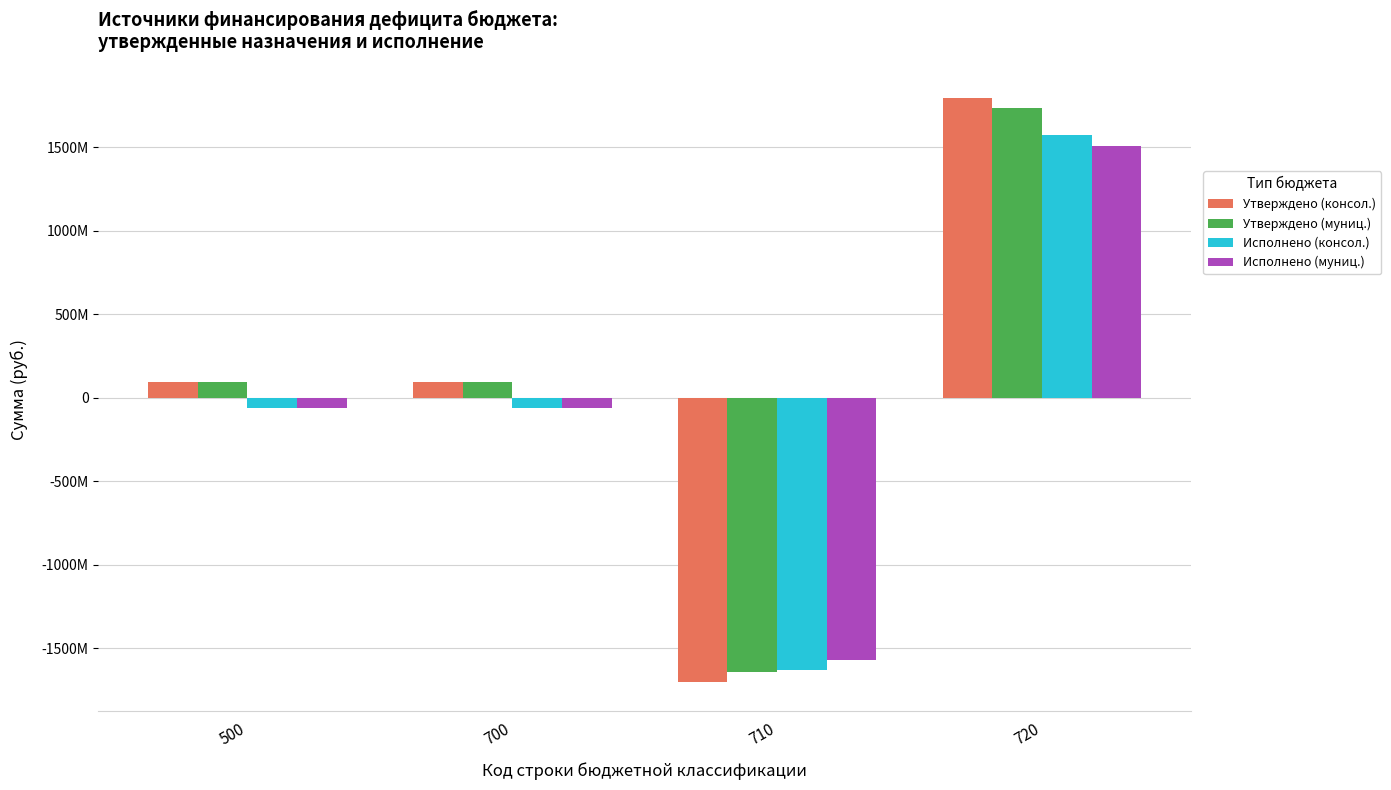

What are all the series names shown in the legend?

Утверждено (консол.), Утверждено (муниц.), Исполнено (консол.), Исполнено (муниц.)